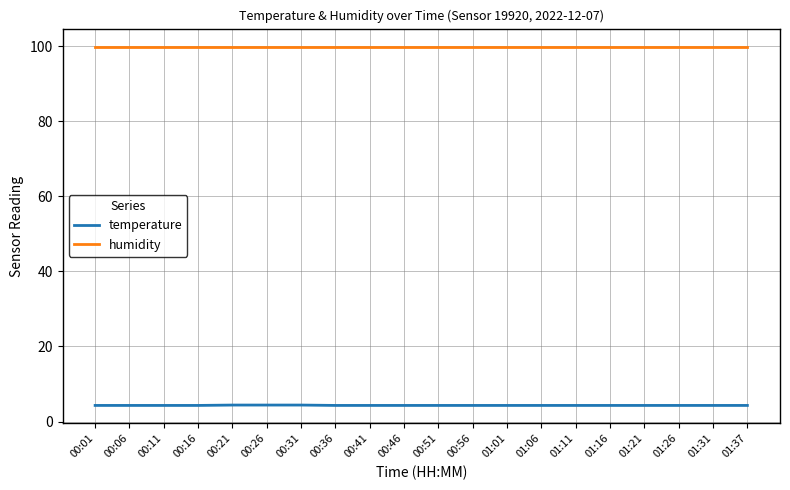

How many lines are shown in the chart?

2